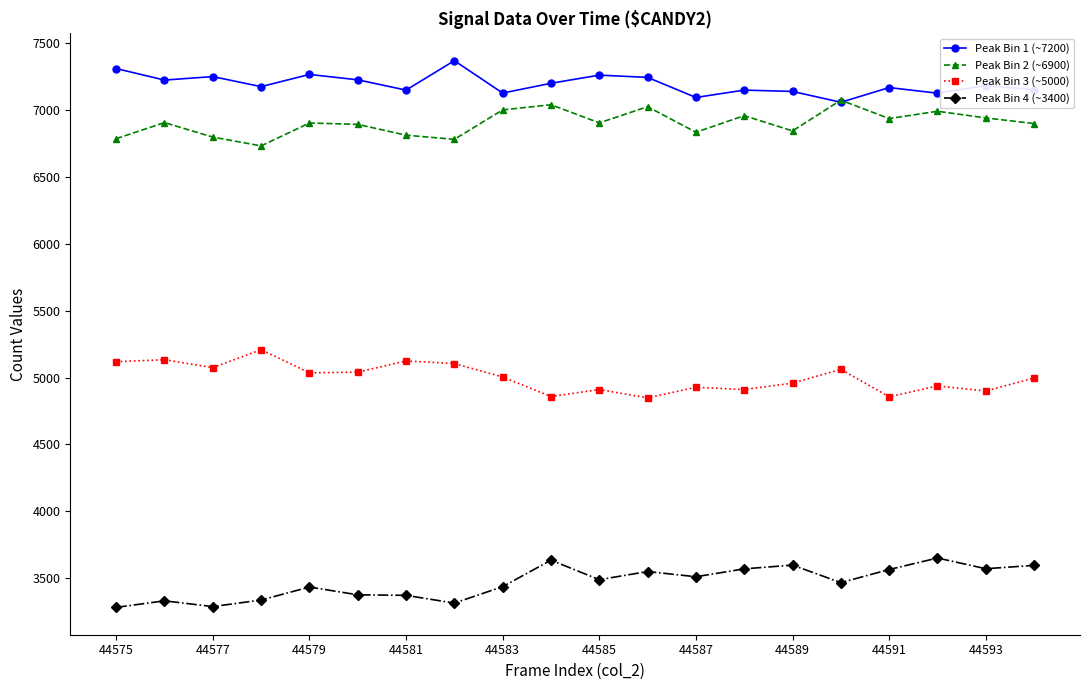

True or false: Peak Bin 1 (~7200) has more than 2 interior local peaks.

True